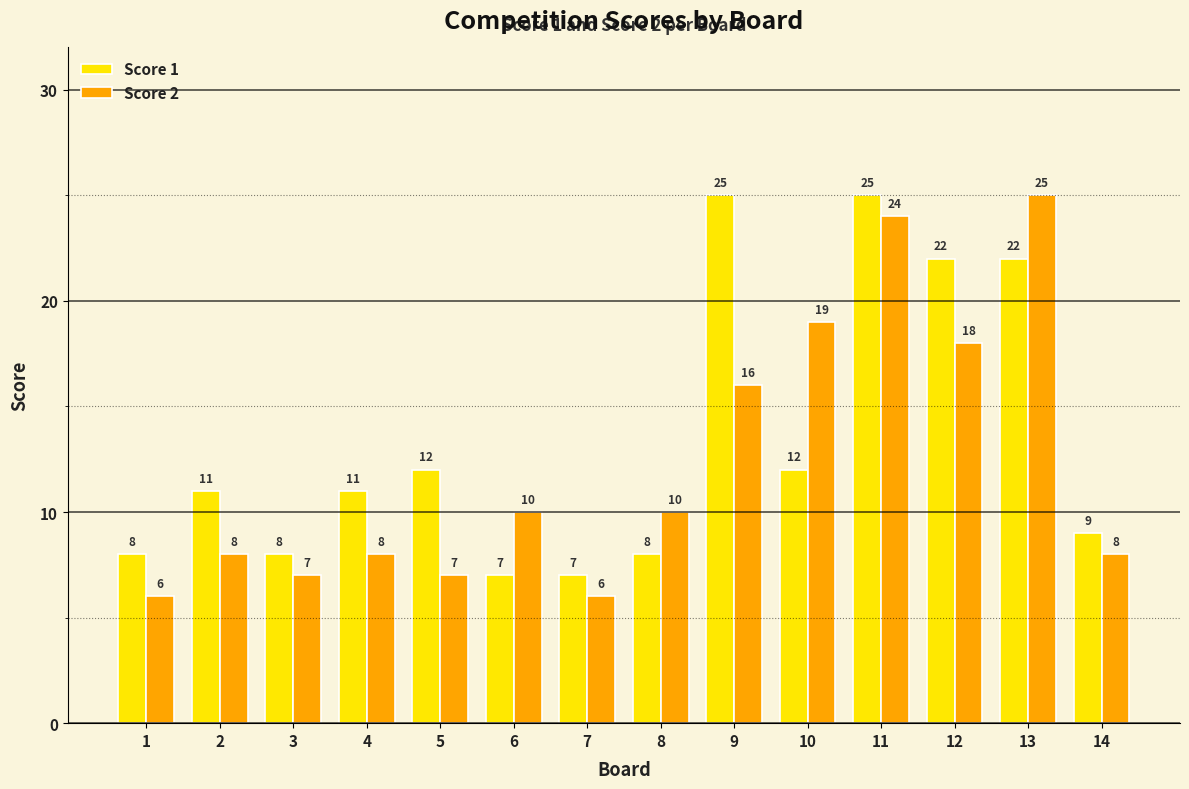

What is the average value of the Score 1 series?

13